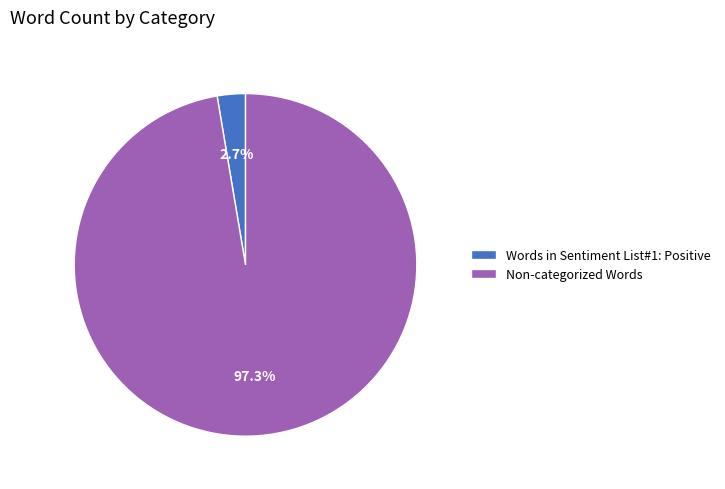

Combined, what portion of the pie is Words in Sentiment List#1: Positive and Non-categorized Words?

100.0%